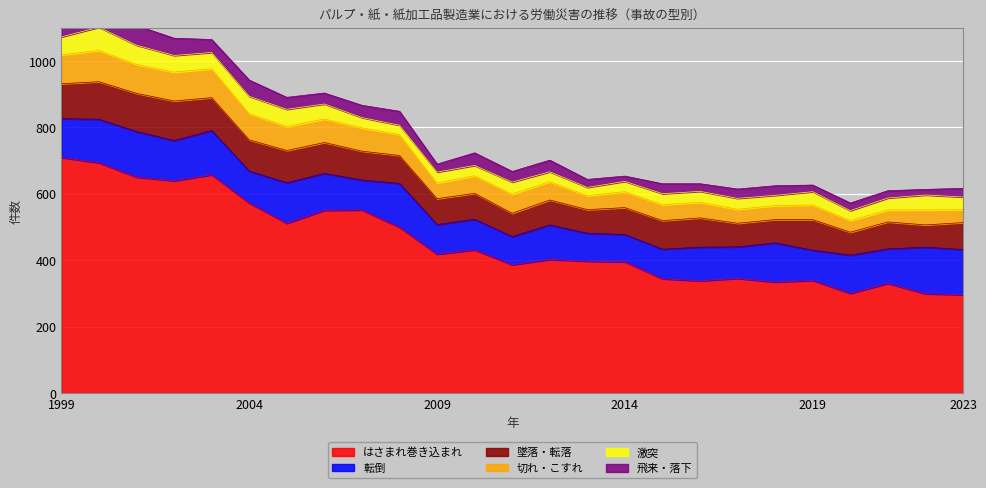

At which label does はさまれ巻き込まれ reach its minimum?

2023